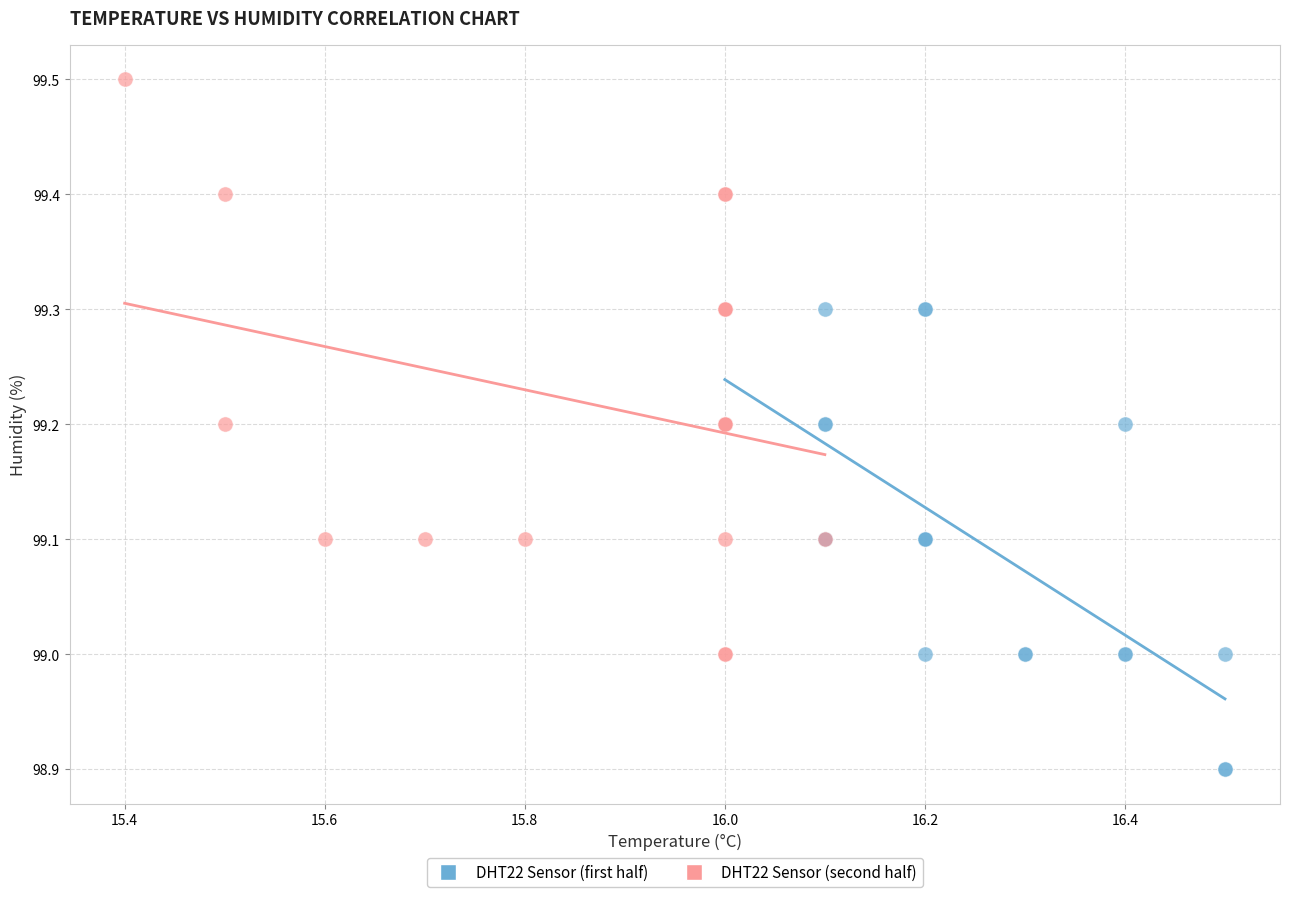

Which series contains the highest Y value?

DHT22 Sensor (second half)